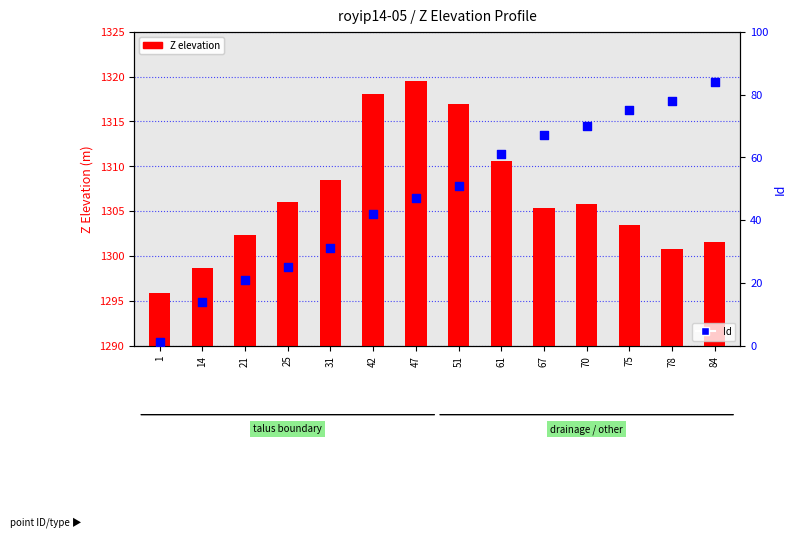

What is the total value across all series at 75?

1378.4